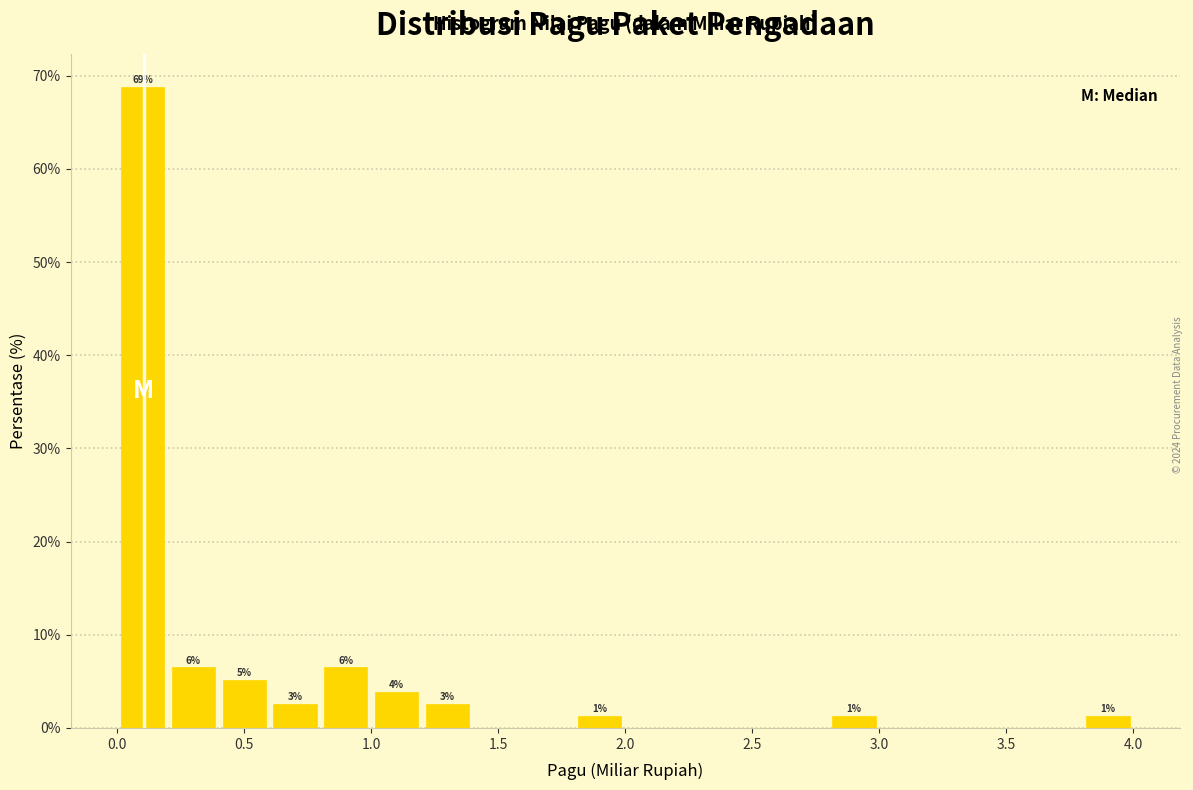

Read against the x-axis, roughly where is the centre of the tallest bar?

0.10